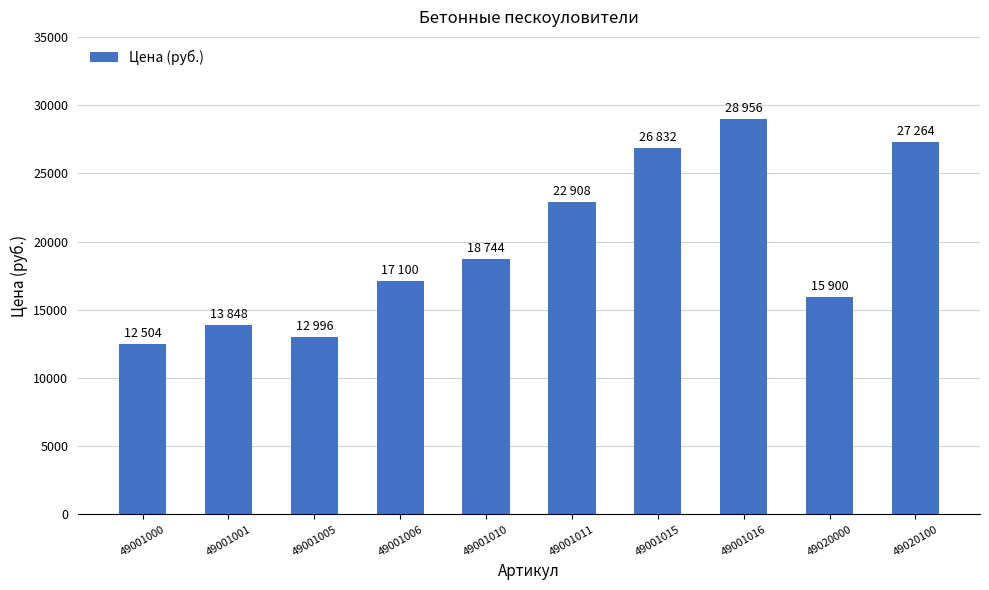

Which category has the highest value across all series?

49001016